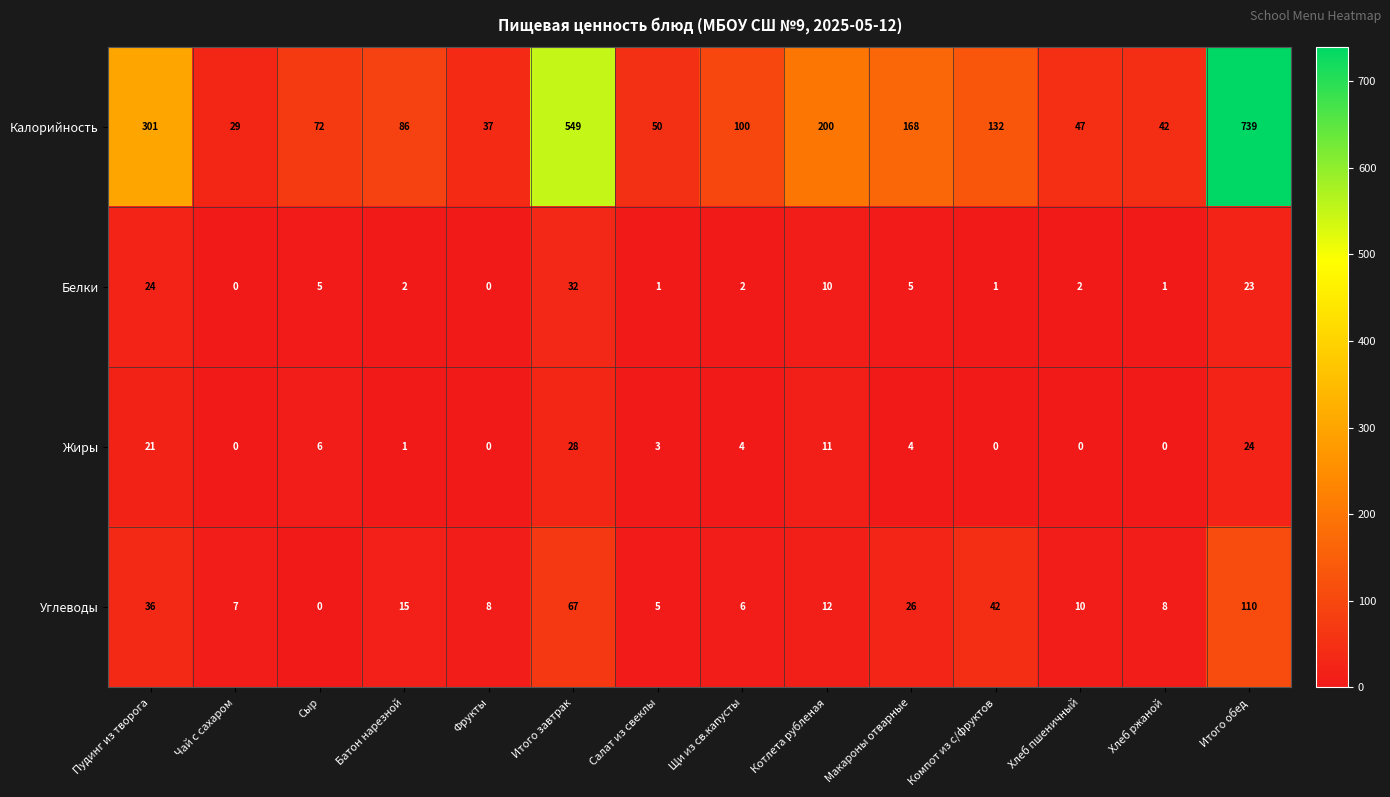

At which label does Белки first exceed 2?

Пудинг из творога